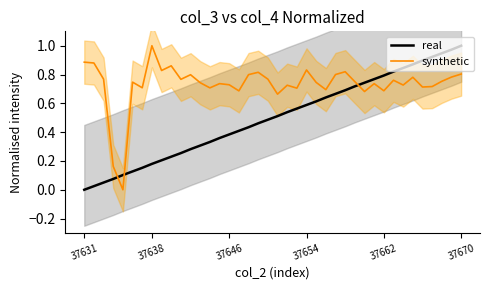

What is the spread (max minus min) of values at 11?

0.5